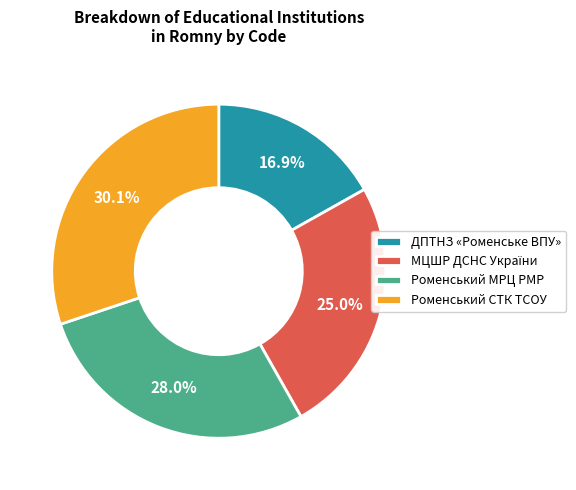

To the nearest percent, what is the average slice percentage?

25%